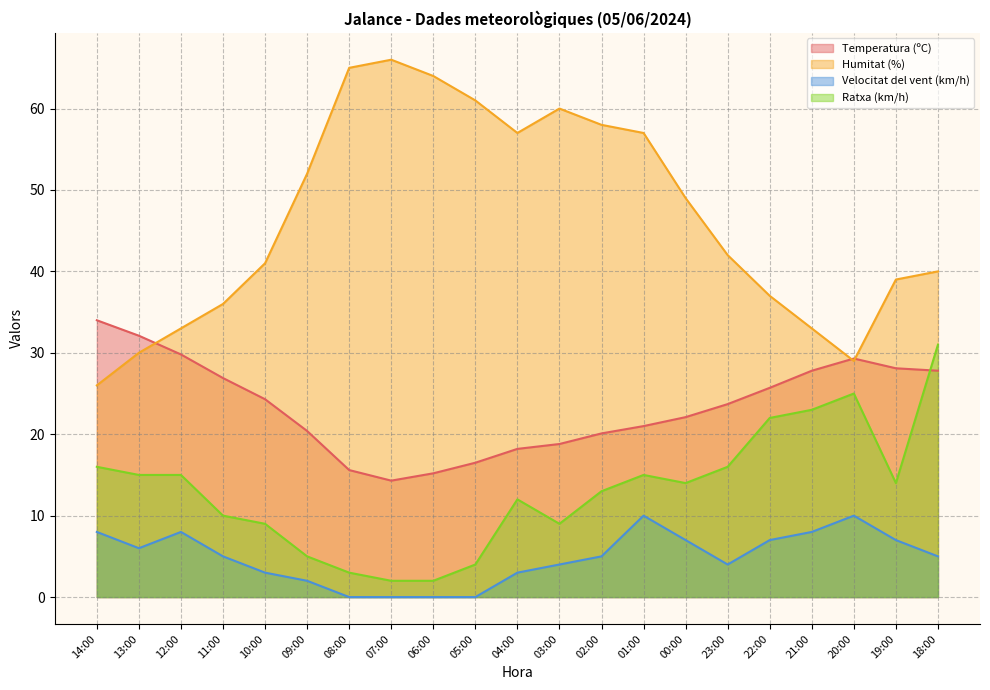

List the labels in order of Ratxa (km/h) value, smallest first.

07:00, 06:00, 08:00, 05:00, 09:00, 10:00, 03:00, 11:00, 04:00, 02:00, 00:00, 19:00, 13:00, 12:00, 01:00, 14:00, 23:00, 22:00, 21:00, 20:00, 18:00